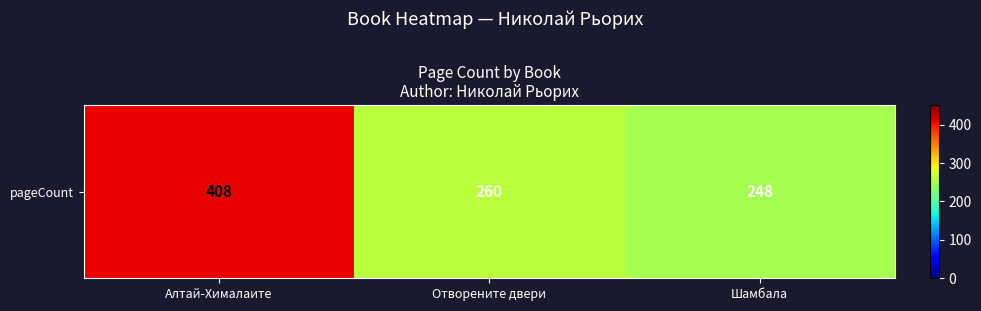

What is the sum of the values at Шамбала and Отворените двери?

508